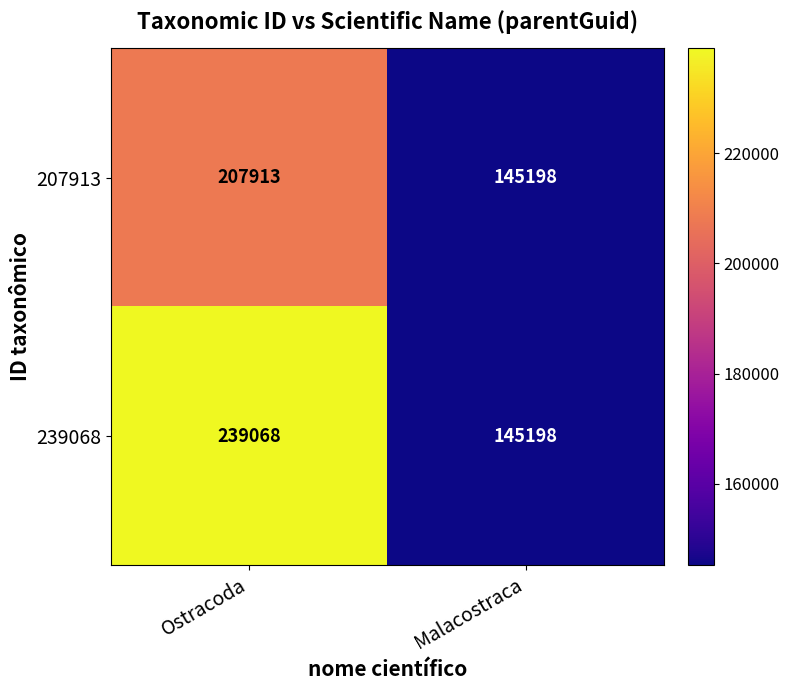

Reading right to left, list all the values displayed in this chart.

207913: Malacostraca=145198	Ostracoda=207913
239068: Malacostraca=145198	Ostracoda=239068